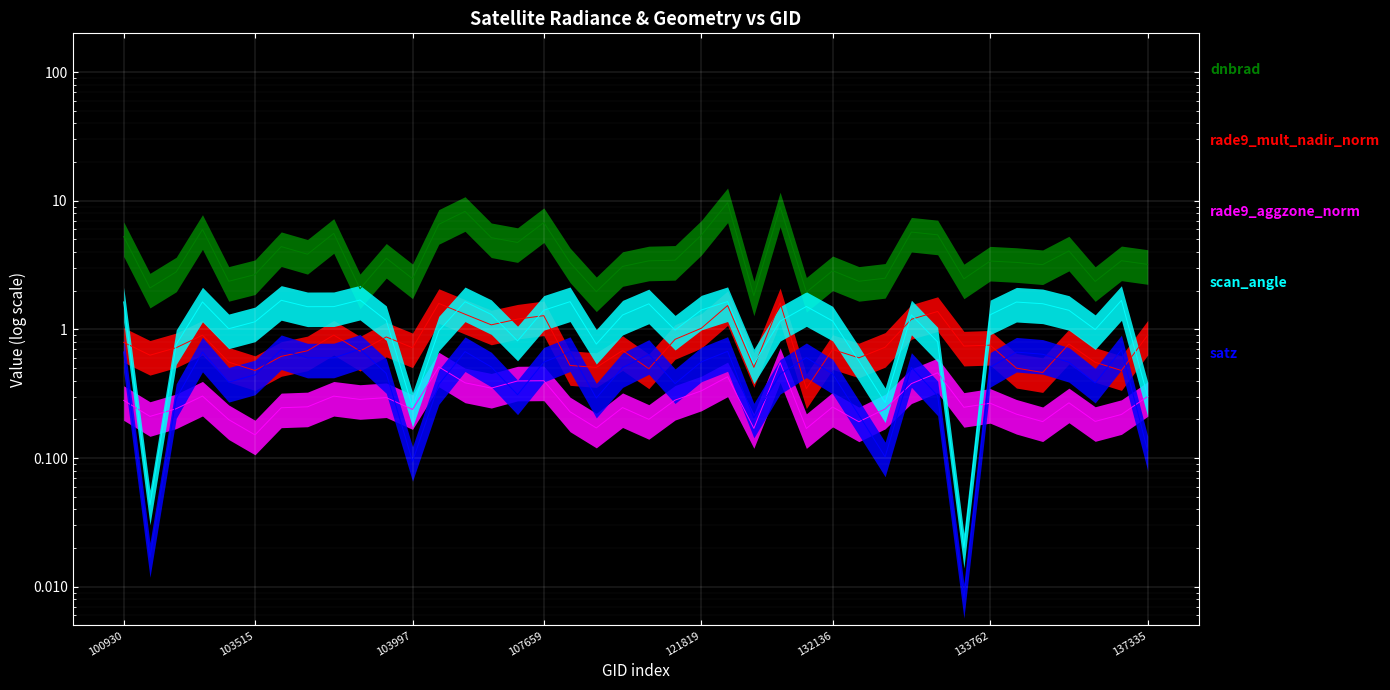

Which series changed the most between 10 and 23?

dnbrad